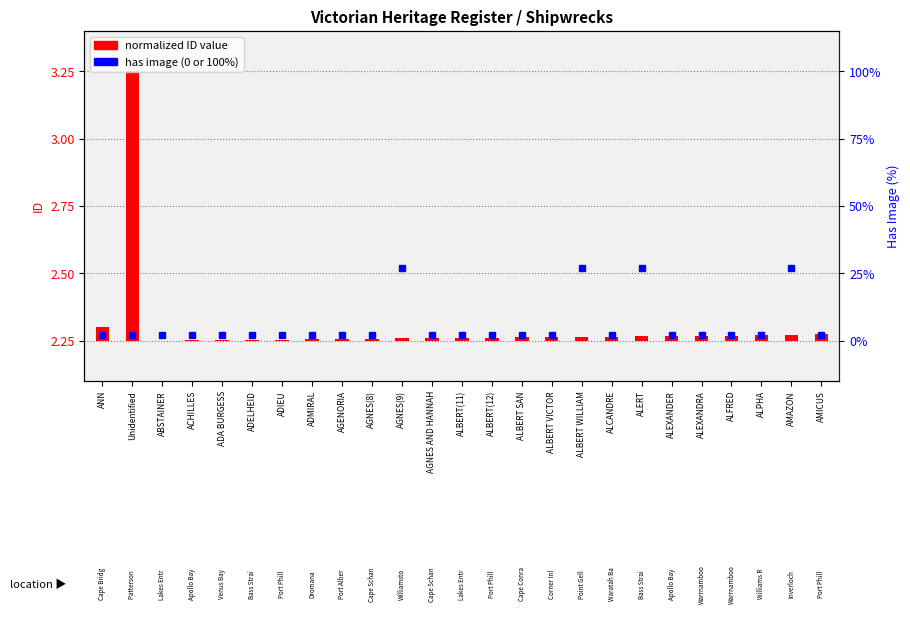

Does the chart contain any negative values?

No